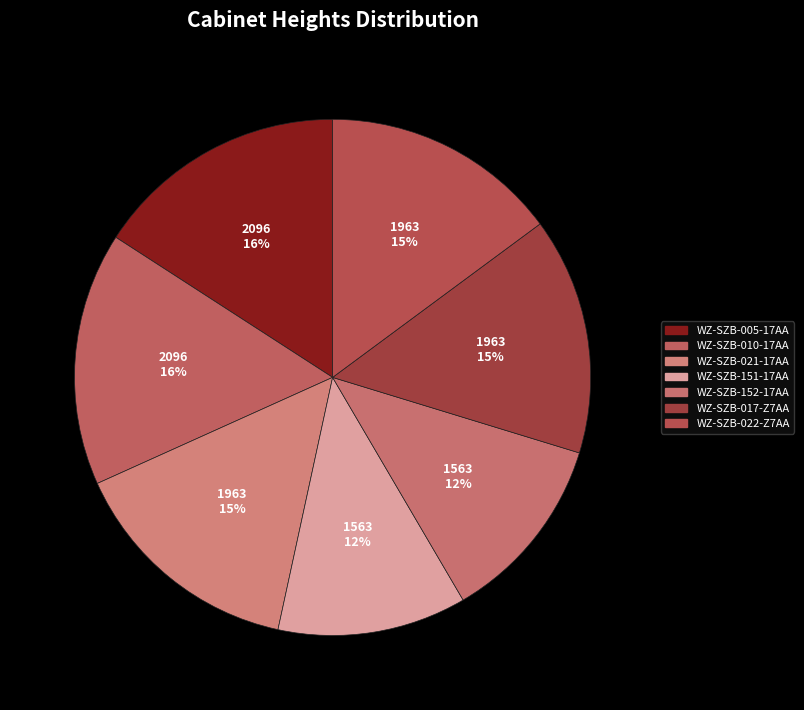

Is it true that WZ-SZB-010-17AA is 5% of the pie?

False